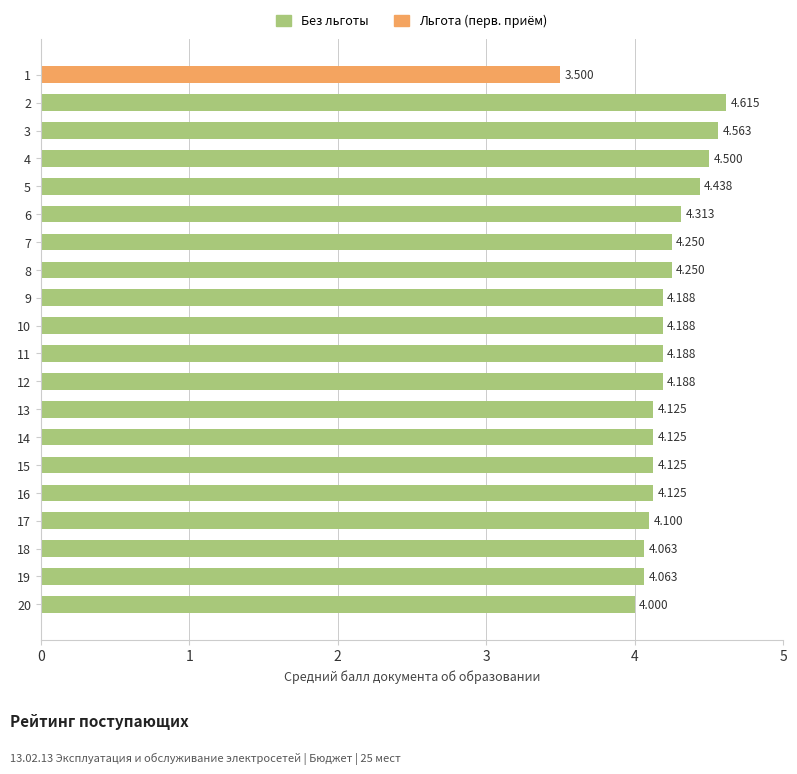

What is the sum of all values?

83.9